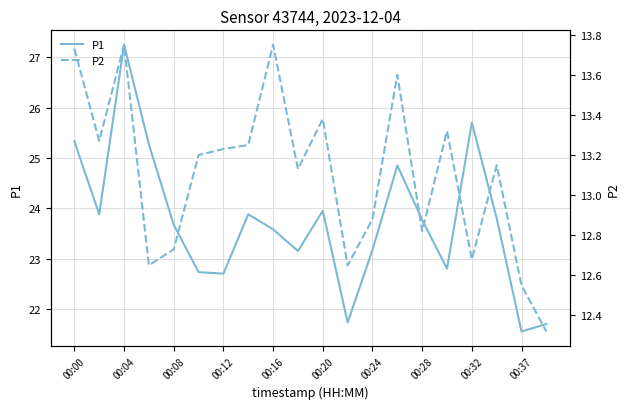

How many distinct data groups are displayed?

2